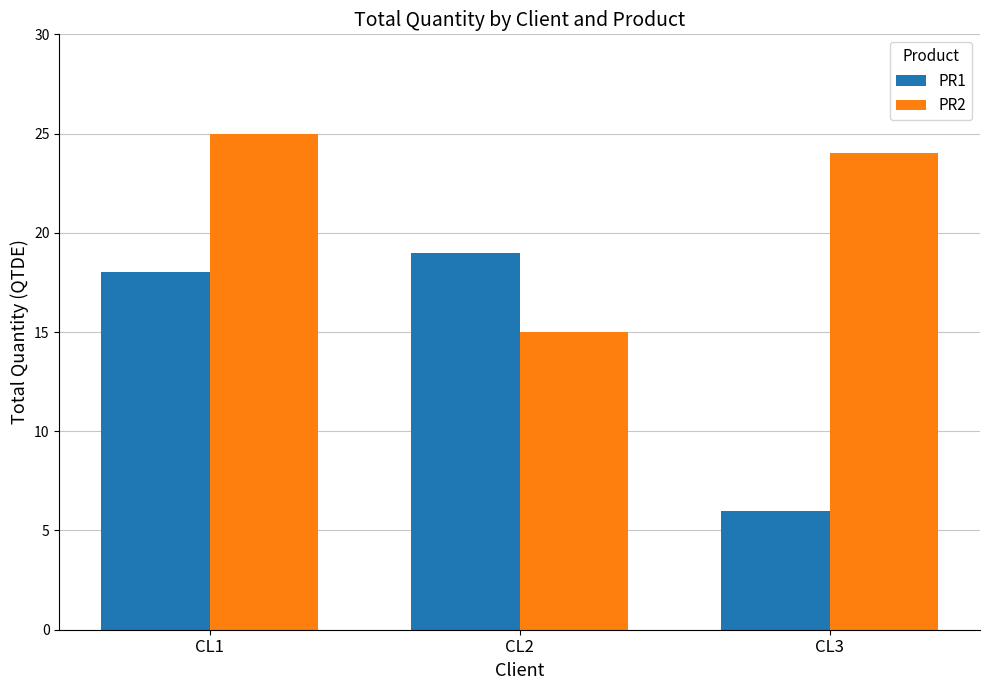

What is the spread (max minus min) of values at CL2?

4